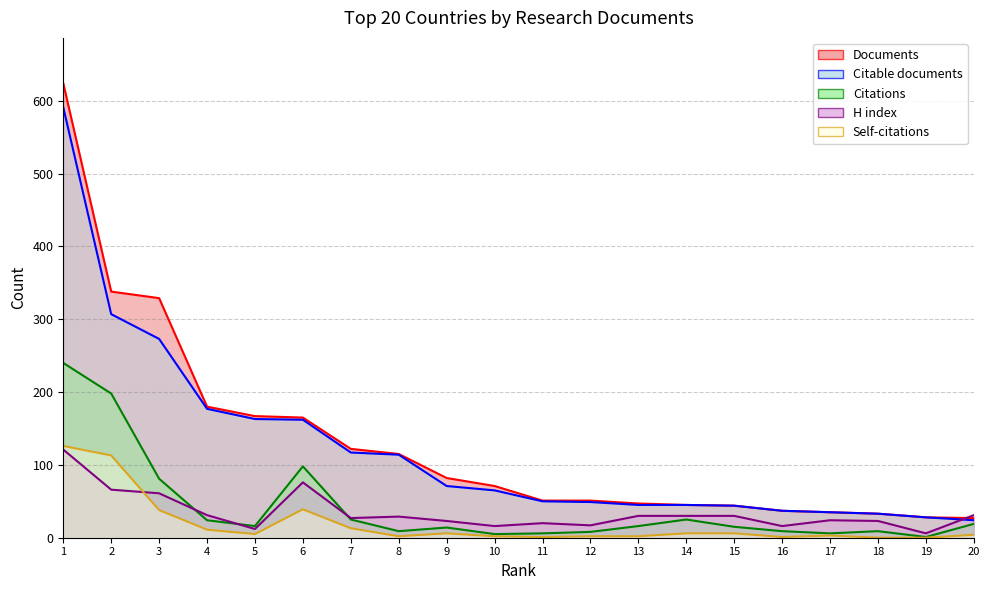

Where does the Self-citations series first go above 5?

1